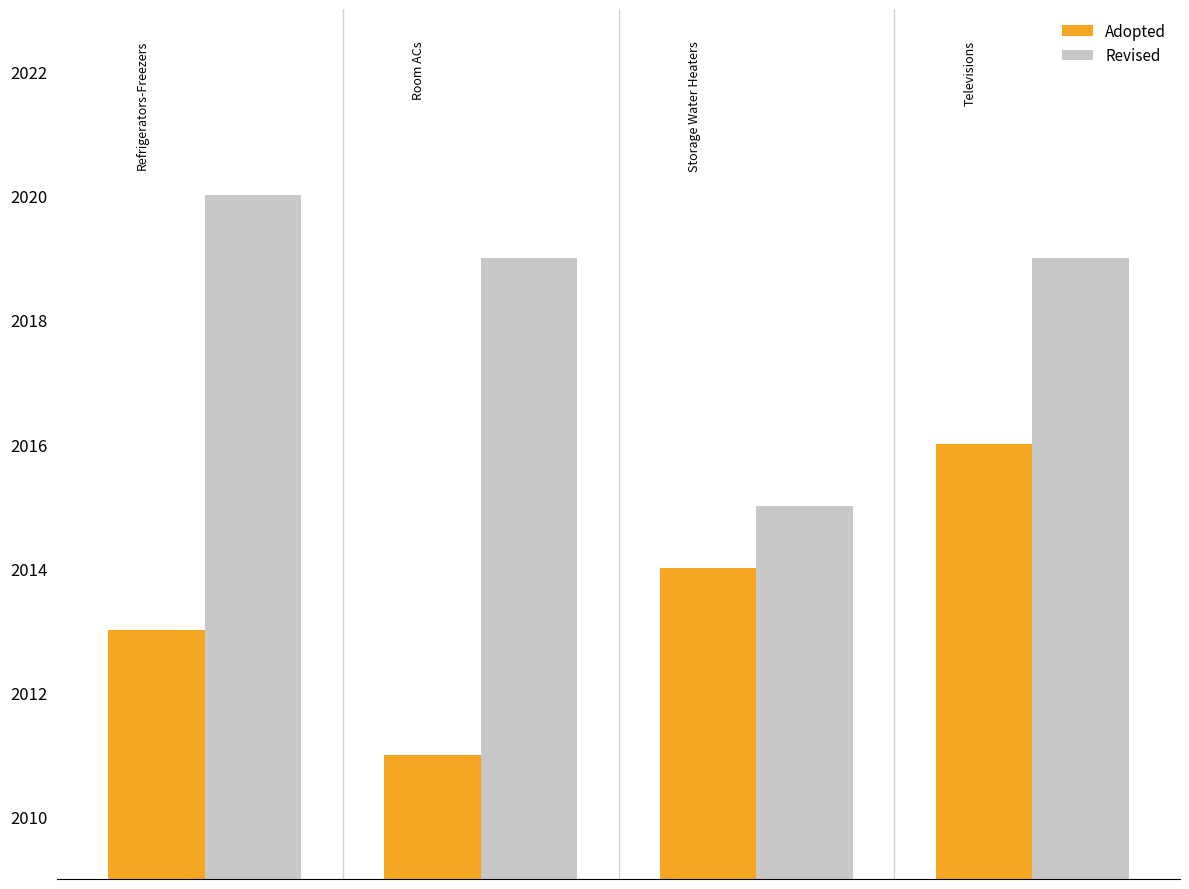

Count the number of categories in the chart.

4